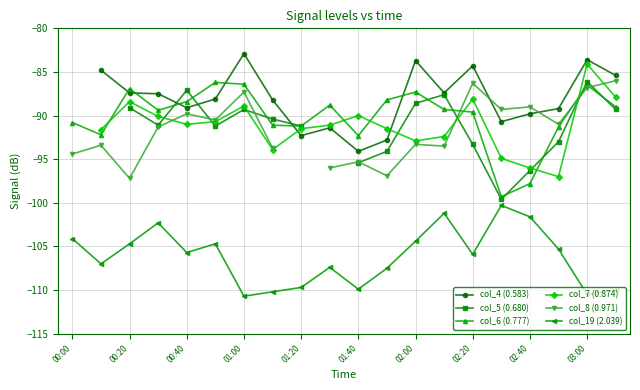

How many data points in col_5 (0.680) are above -91?

8